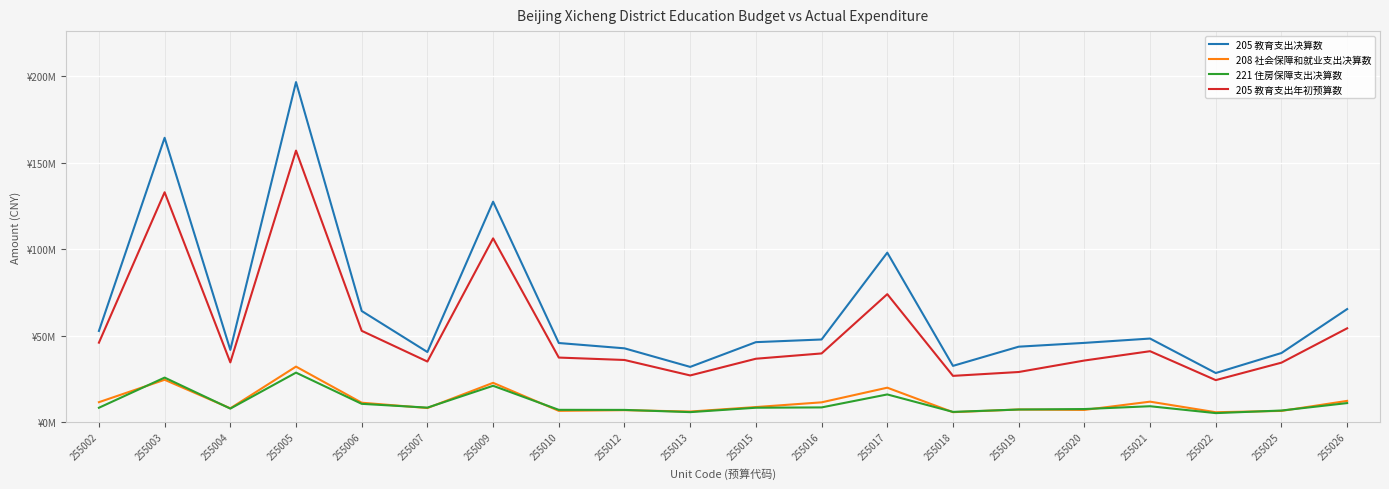

Which series has the largest range (max minus min)?

205 教育支出决算数